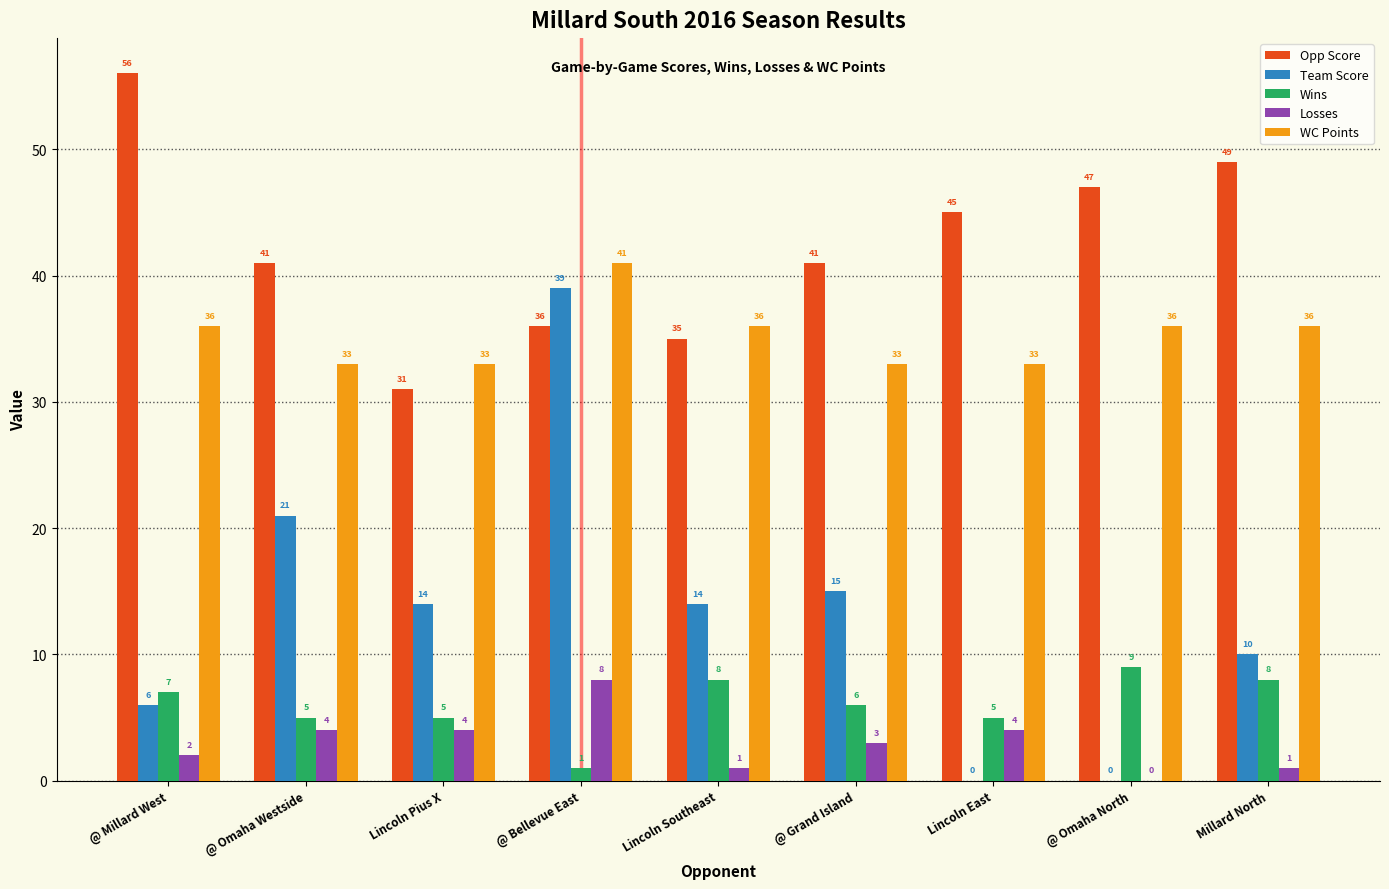

True or false: Opp Score has a value of 32 at @ Omaha North.

False